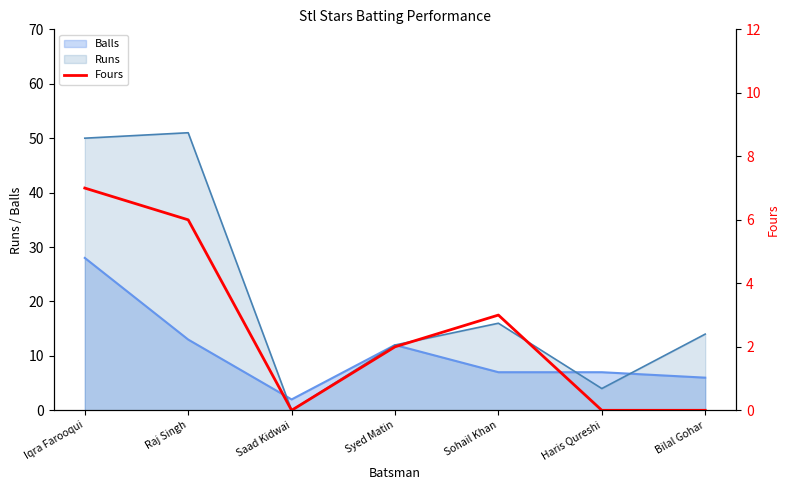

Does the chart have visible grid lines?

No